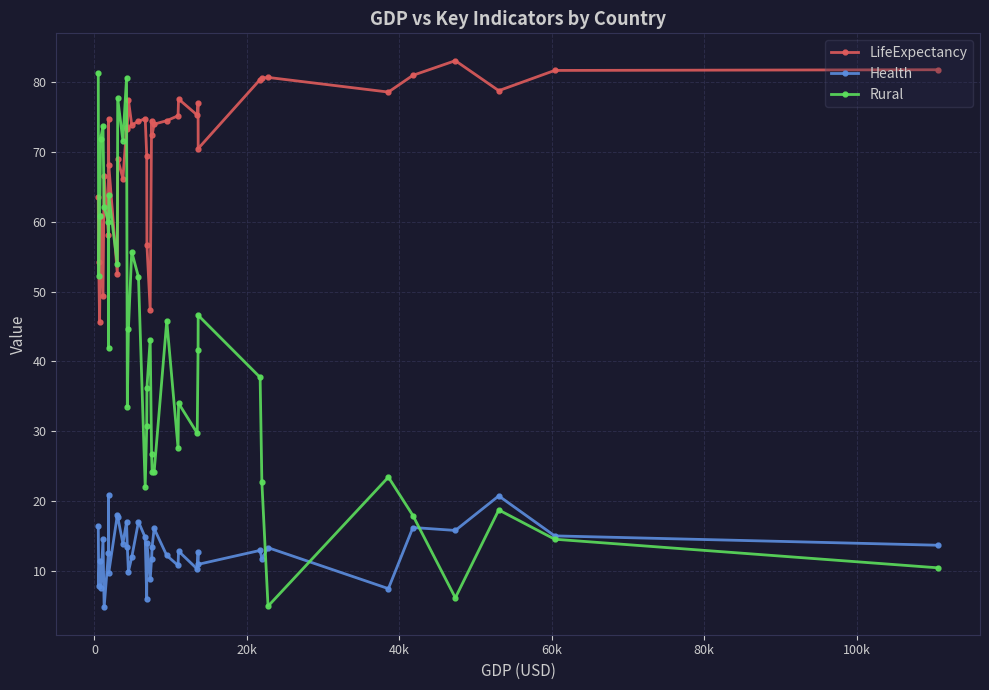

Rank the series by their average value, from lowest to highest.

Health, Rural, LifeExpectancy